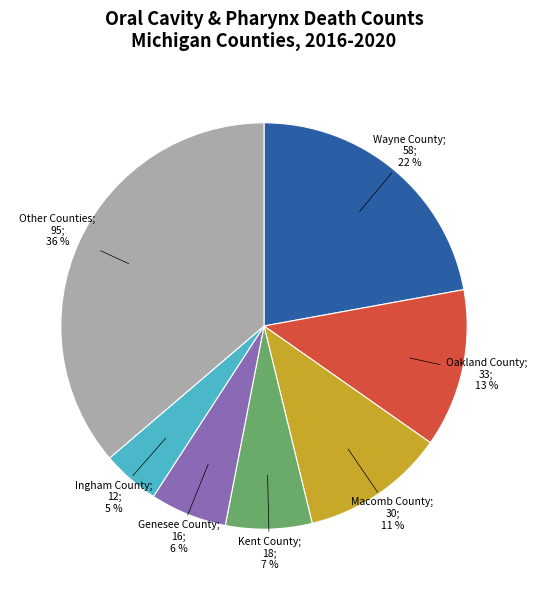

Does any single category account for the majority?

No